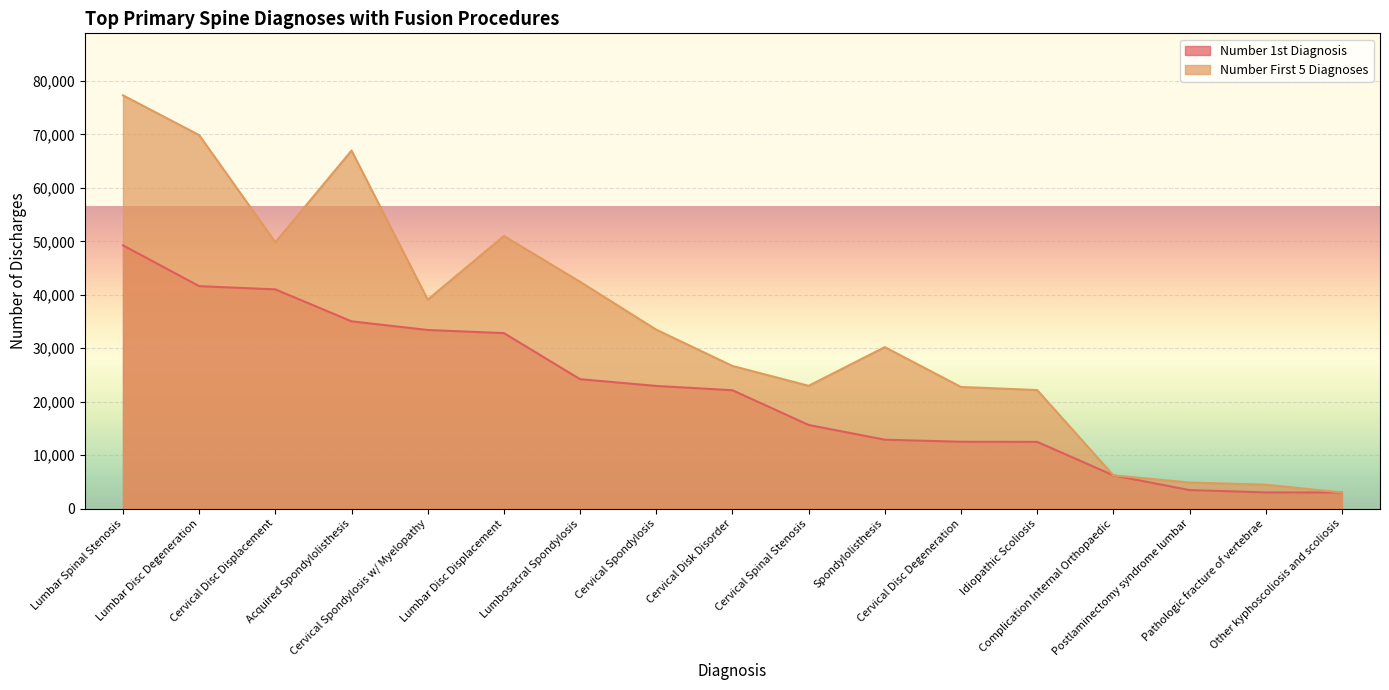

Which series has the largest total across all categories?

Number First 5 Diagnoses